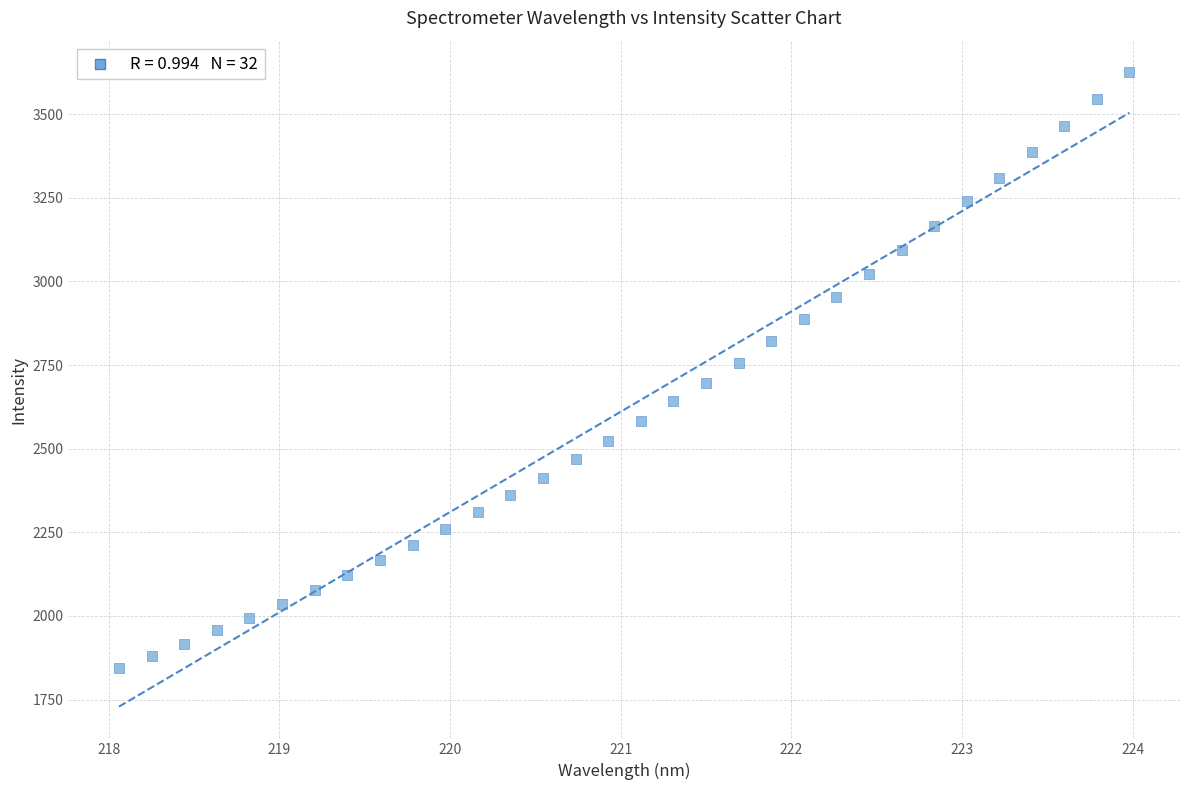

What is the range of Y values (max minus min)?

1779.8